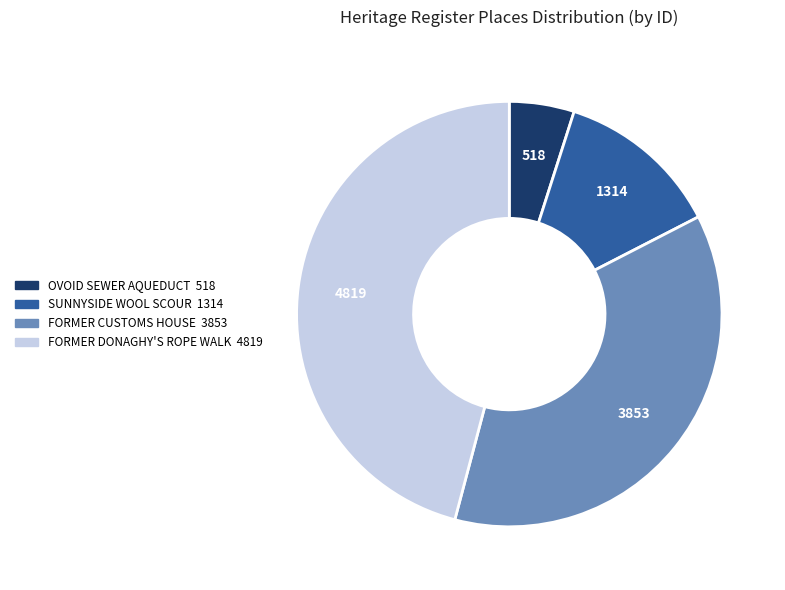

Which has a higher value, FORMER DONAGHY'S ROPE WALK or OVOID SEWER AQUEDUCT?

FORMER DONAGHY'S ROPE WALK